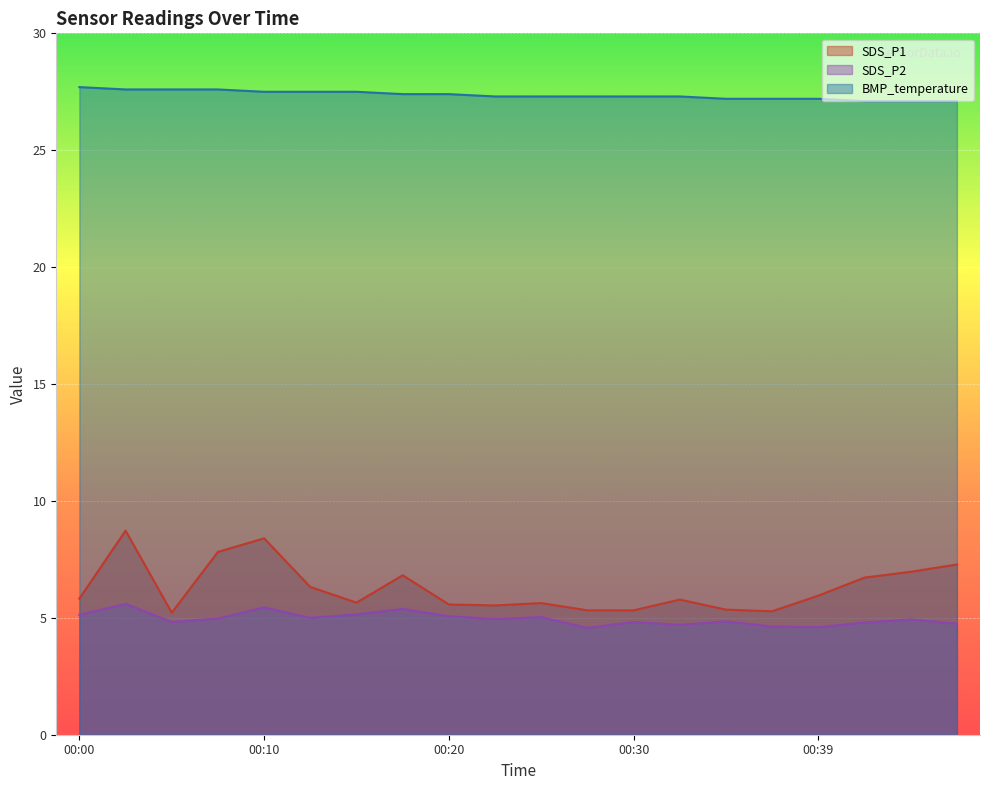

Reading left to right, list all the values displayed in this chart.

SDS_P1: 5.8	8.7	5.2	7.8	8.4	6.3	5.7	6.8	5.6	5.5	5.6	5.3	5.3	5.8	5.3	5.3	6.0	6.7	7.0	7.3
SDS_P2: 5.1	5.6	4.8	5.0	5.5	5.0	5.2	5.4	5.1	5.0	5.0	4.6	4.8	4.7	4.8	4.6	4.6	4.8	4.9	4.8
BMP_temperature: 27.7	27.6	27.6	27.6	27.5	27.5	27.5	27.4	27.4	27.3	27.3	27.3	27.3	27.3	27.2	27.2	27.2	27.1	27.1	27.1